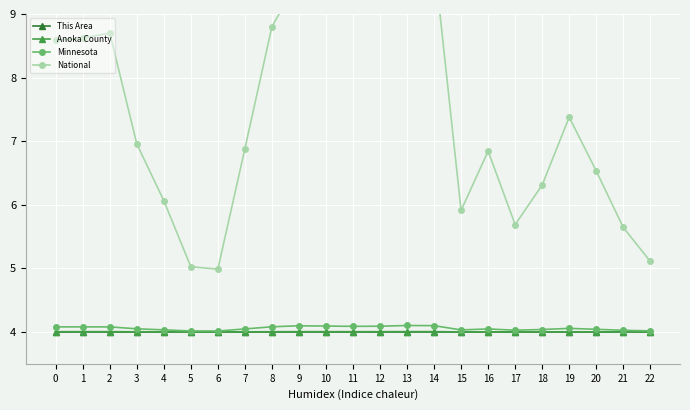

Reading left to right, transcribe all the data shown in this chart.

This Area: 0=4.0	1=4.0	2=4.0	3=4.0	4=4.0	5=4.0	6=4.0	7=4.0	8=4.0	9=4.0	10=4.0	11=4.0	12=4.0	13=4.0	14=4.0	15=4.0	16=4.0	17=4.0	18=4.0	19=4.0	20=4.0	21=4.0	22=4.0
Anoka County: 0=4.0	1=4.0	2=4.0	3=4.0	4=4.0	5=4.0	6=4.0	7=4.0	8=4.0	9=4.0	10=4.0	11=4.0	12=4.0	13=4.0	14=4.0	15=4.0	16=4.0	17=4.0	18=4.0	19=4.0	20=4.0	21=4.0	22=4.0
Minnesota: 0=4.1	1=4.1	2=4.1	3=4.1	4=4.0	5=4.0	6=4.0	7=4.0	8=4.1	9=4.1	10=4.1	11=4.1	12=4.1	13=4.1	14=4.1	15=4.0	16=4.0	17=4.0	18=4.0	19=4.1	20=4.0	21=4.0	22=4.0
National: 0=8.6	1=8.6	2=8.7	3=7.0	4=6.1	5=5.0	6=5.0	7=6.9	8=8.8	9=9.6	10=9.3	11=9.1	12=9.3	13=10.0	14=9.9	15=5.9	16=6.8	17=5.7	18=6.3	19=7.4	20=6.5	21=5.6	22=5.1